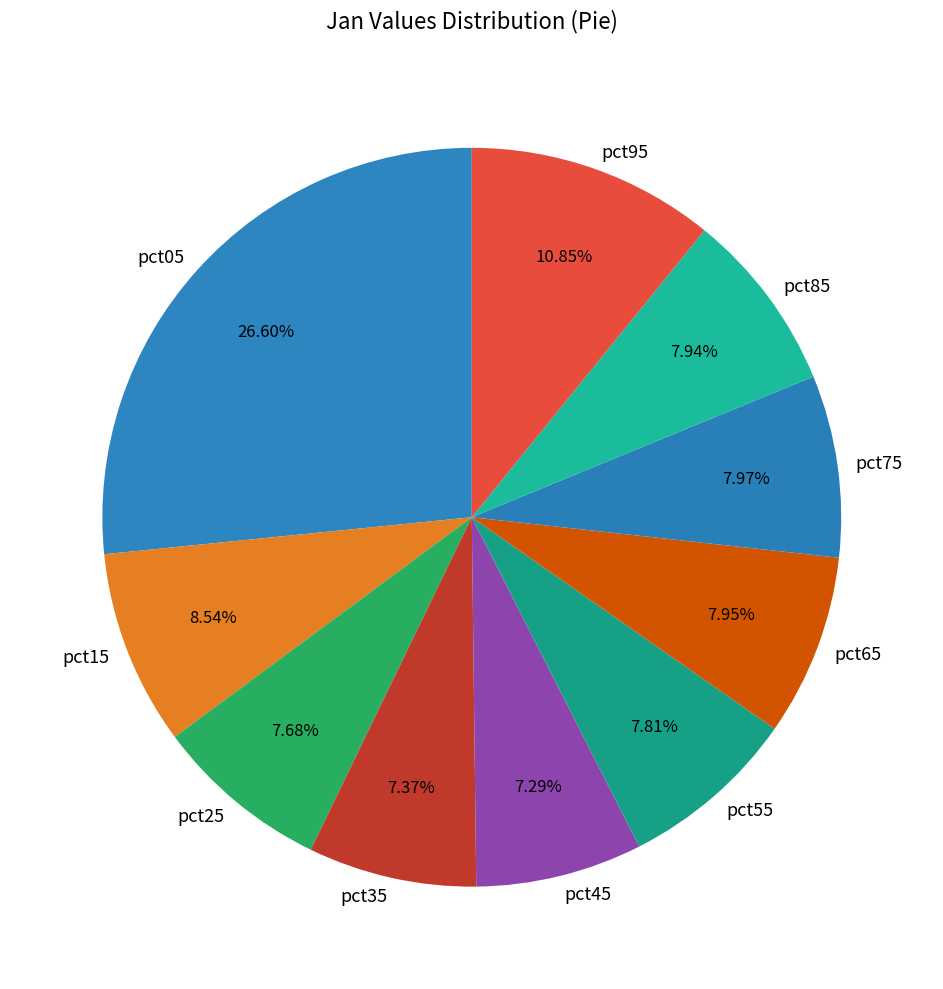

Between pct95 and pct15, which is larger?

pct95